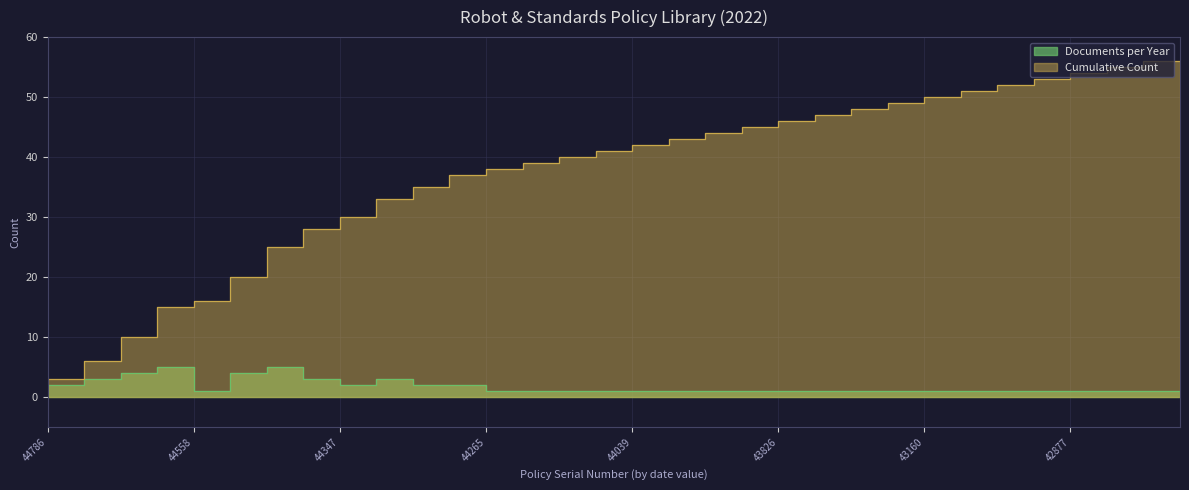

True or false: Documents per Year has a value of 4 at 44539.

True